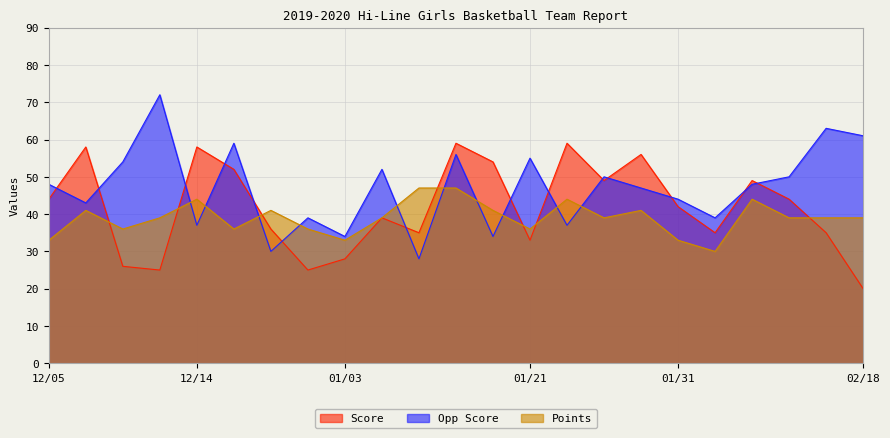

How many lines are shown in the chart?

3